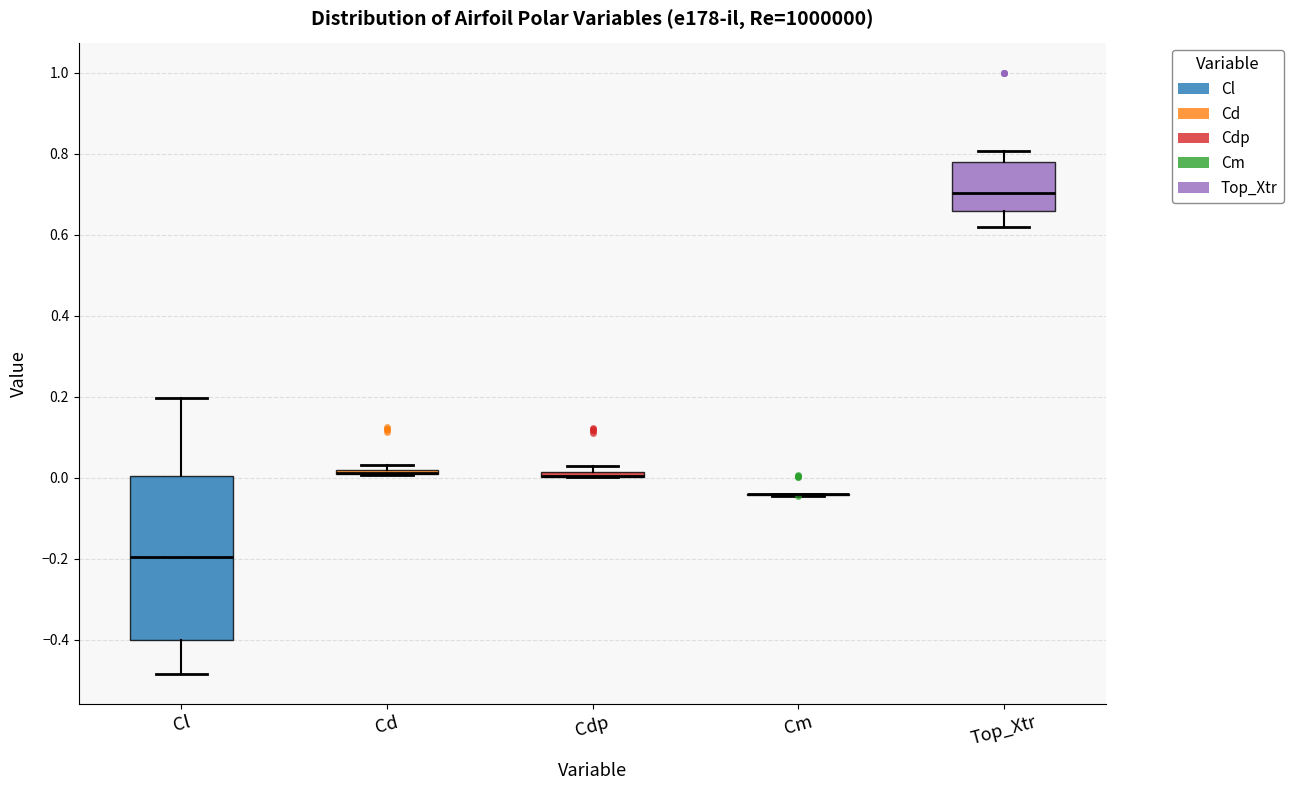

Which box is the tallest, from its lower edge to its upper edge?

Cl